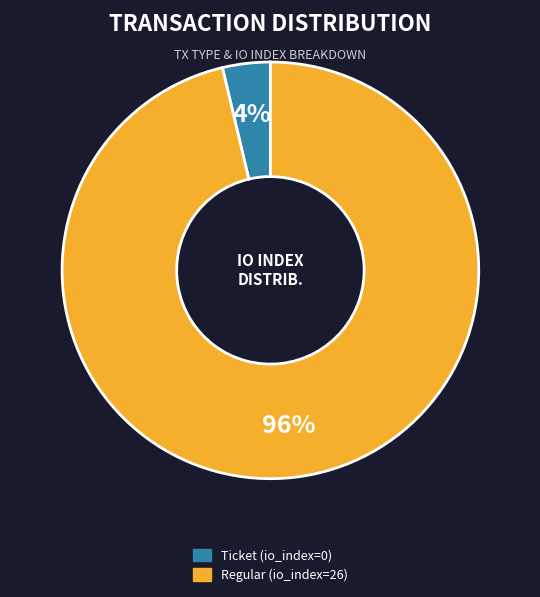

Which slice represents more than half of the pie?

Regular (io_index=26)